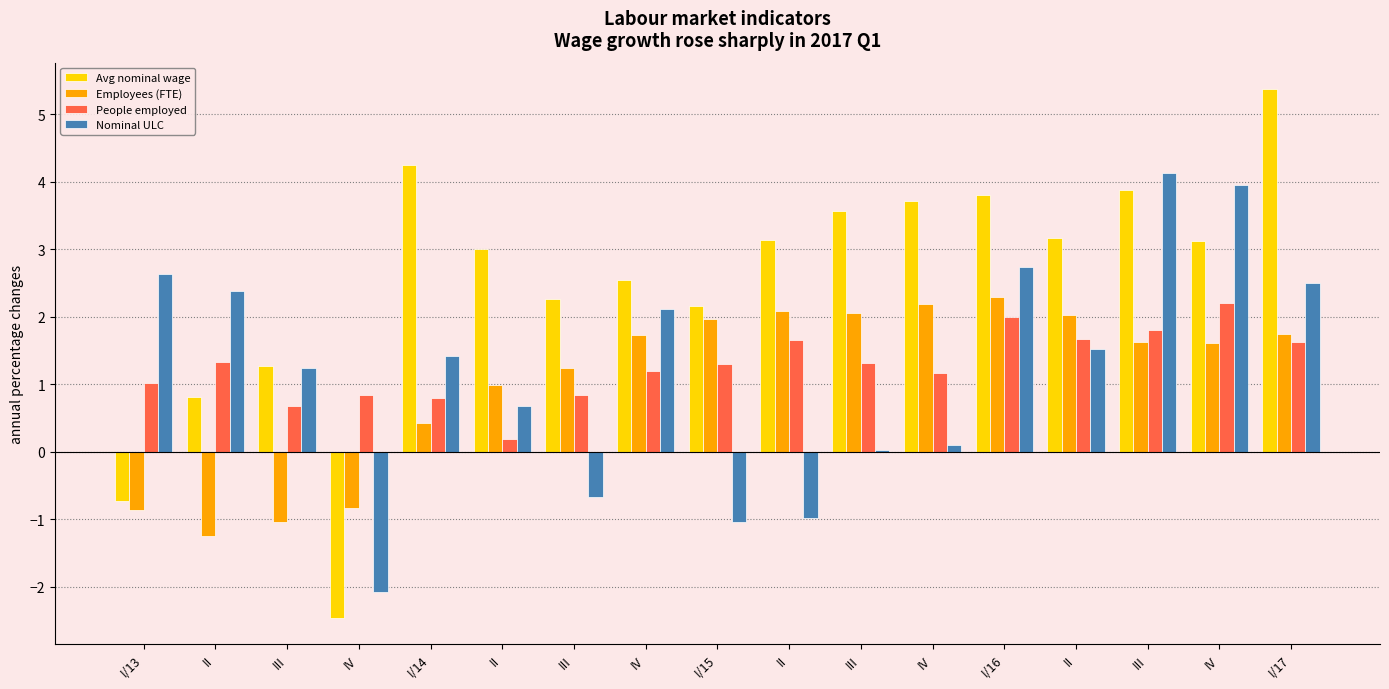

What is the greatest value displayed?

5.4